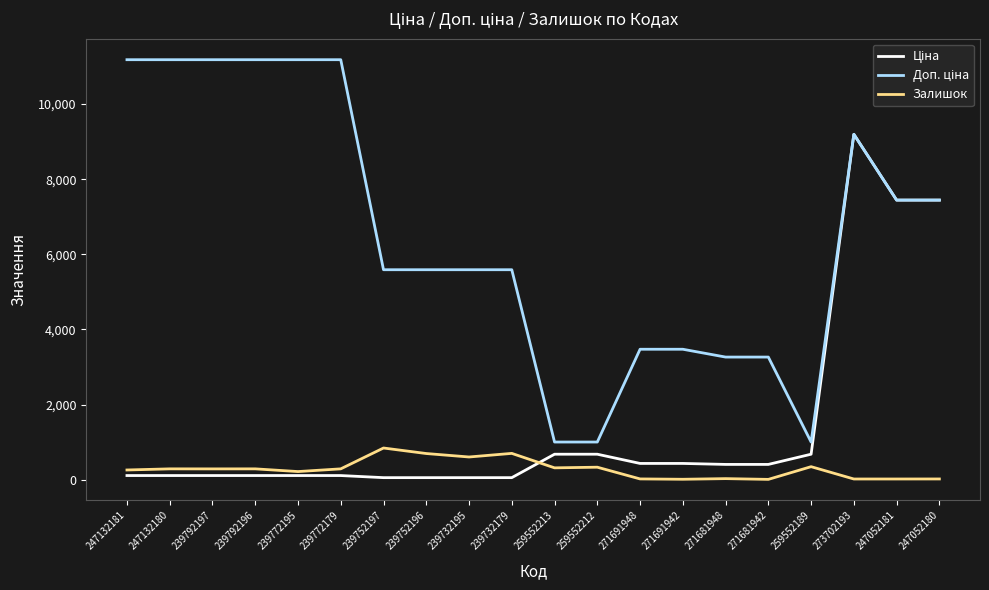

What is the maximum value shown in the chart?

11182.0